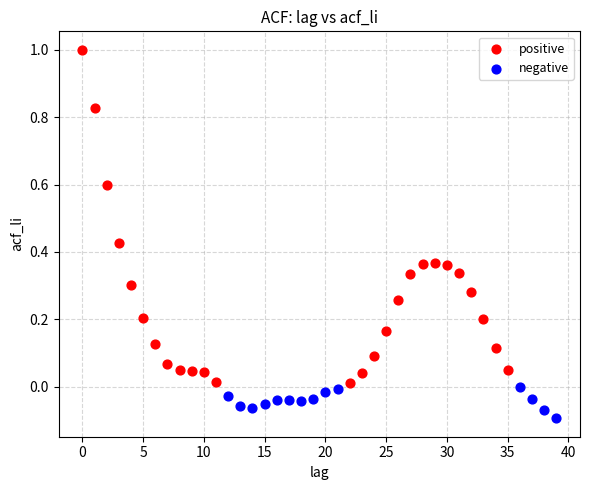

Which series has the widest spread of Y values?

positive